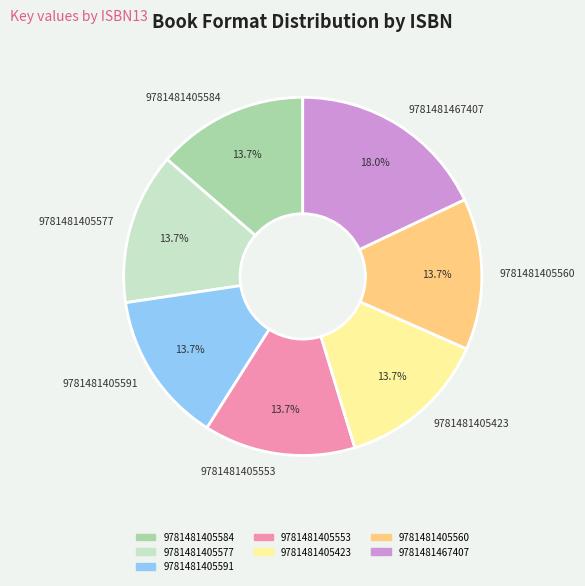

What percentage is the 9781481405591 slice, to the nearest percent?

14%